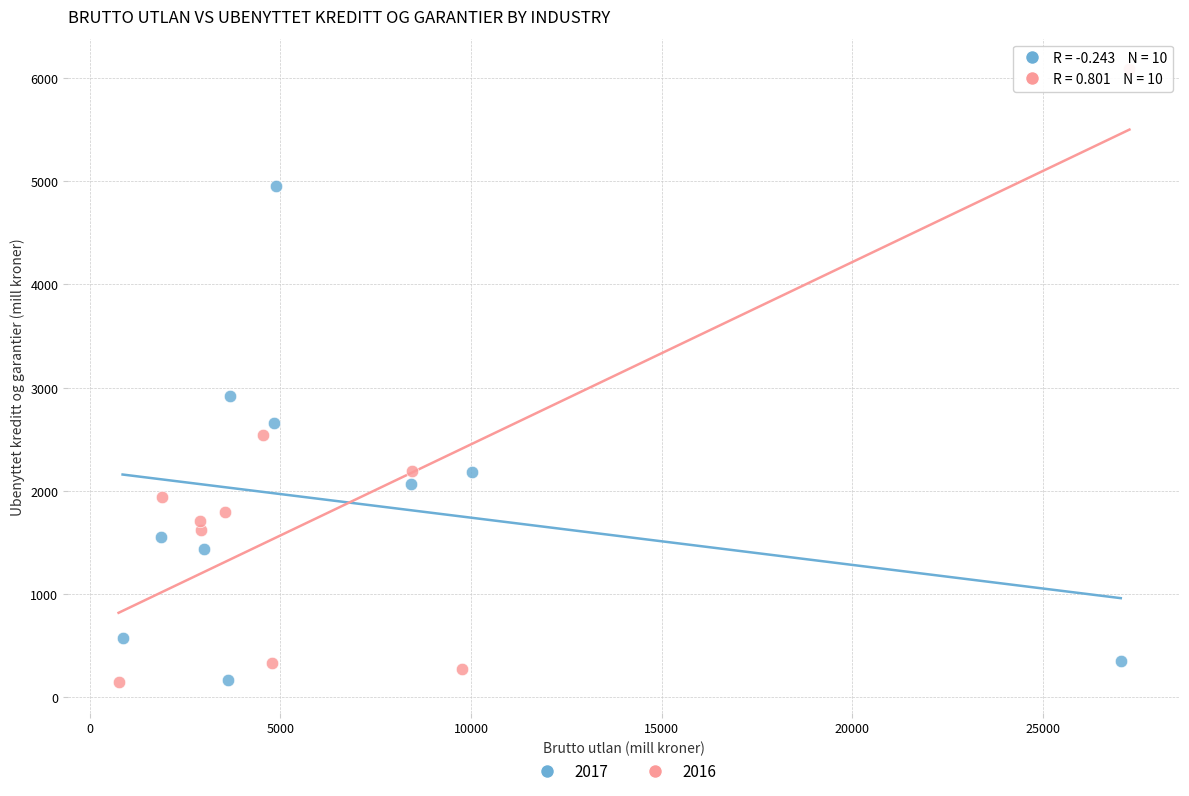

Which series has the largest Y range (max minus min)?

2016